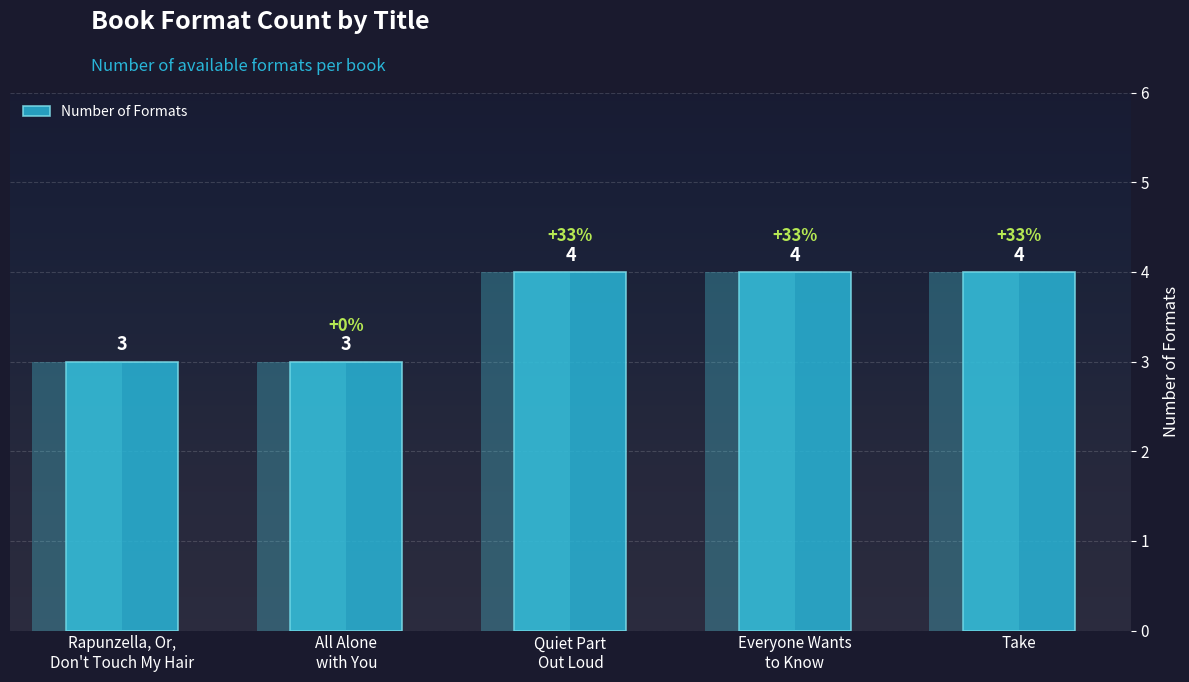

What is the change in value from All Alone
with You to Quiet Part
Out Loud?

+1